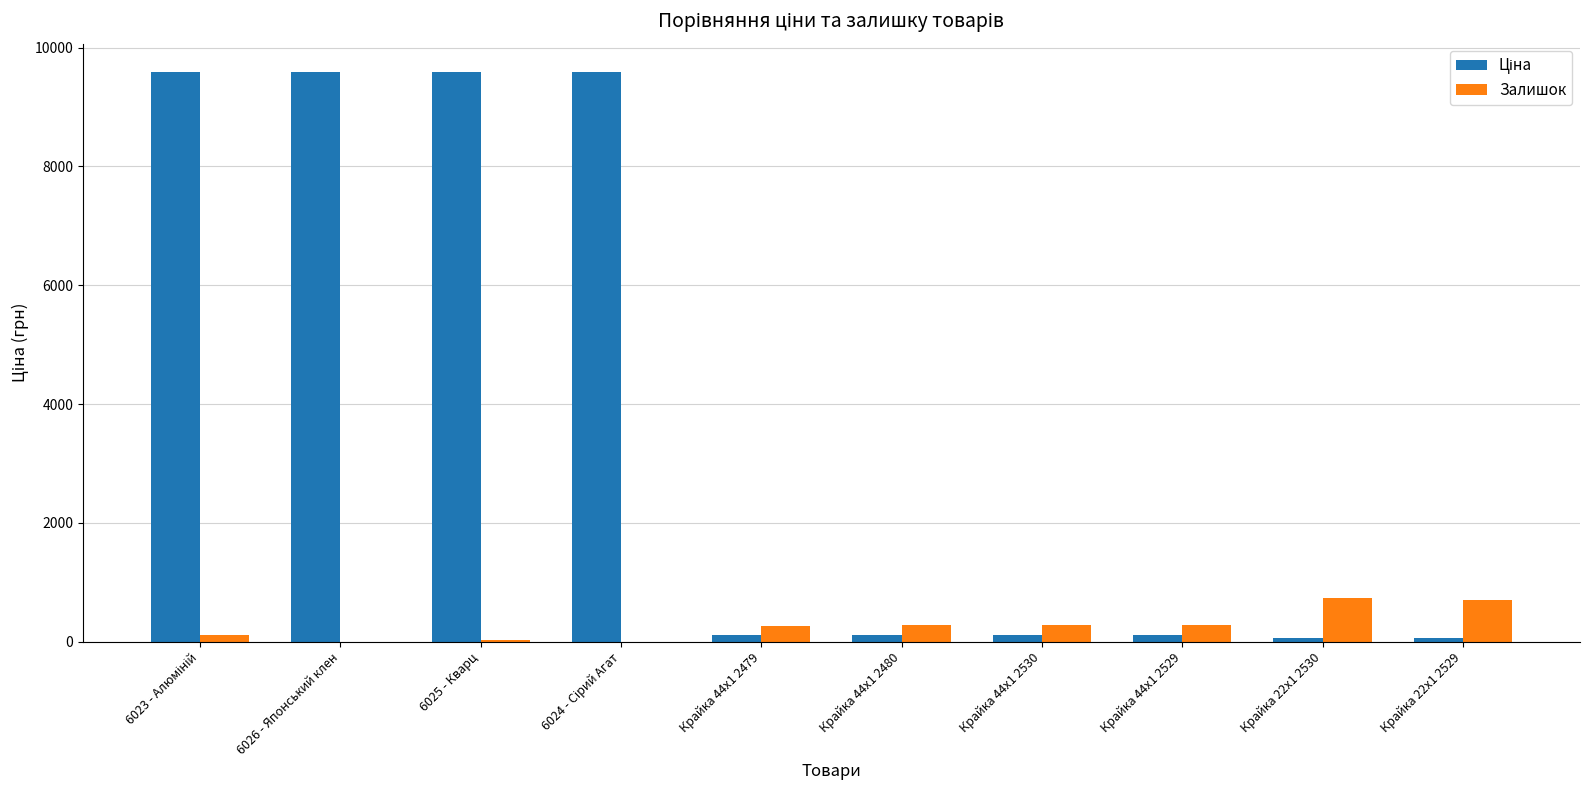

True or false: Залишок has a value of 27.0 at 6025 - Кварц.

True